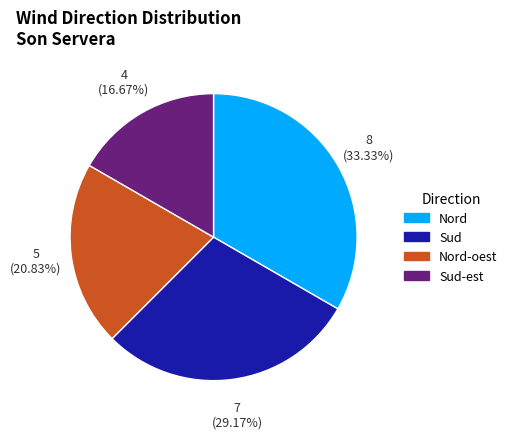

Does any single category account for the majority?

No